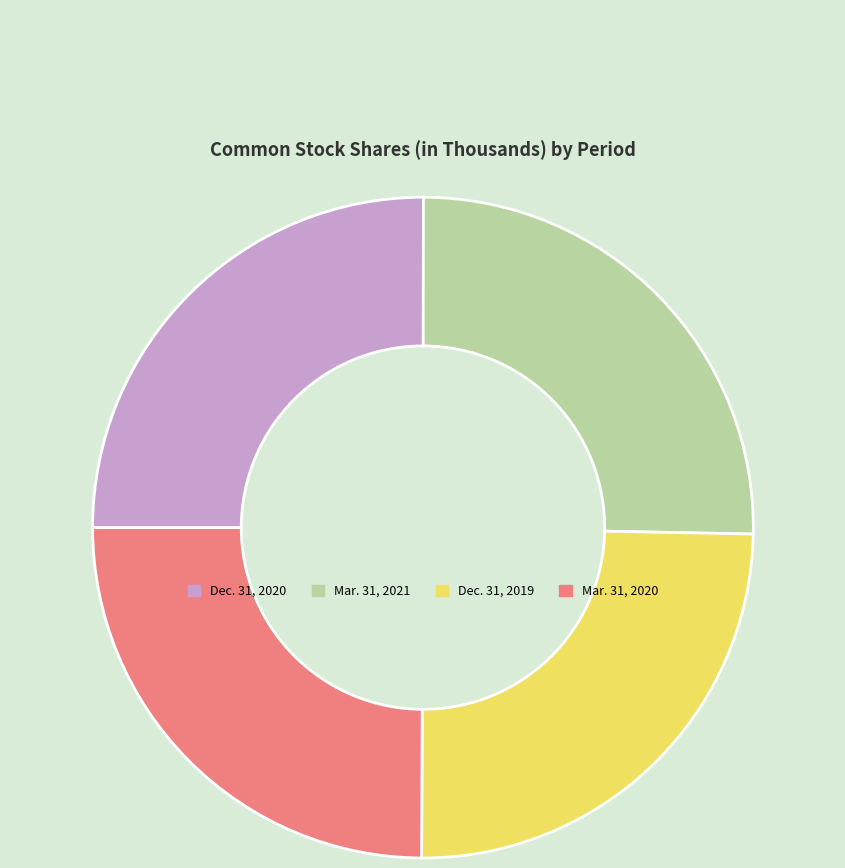

Is Mar. 31, 2020 the majority of the pie?

No